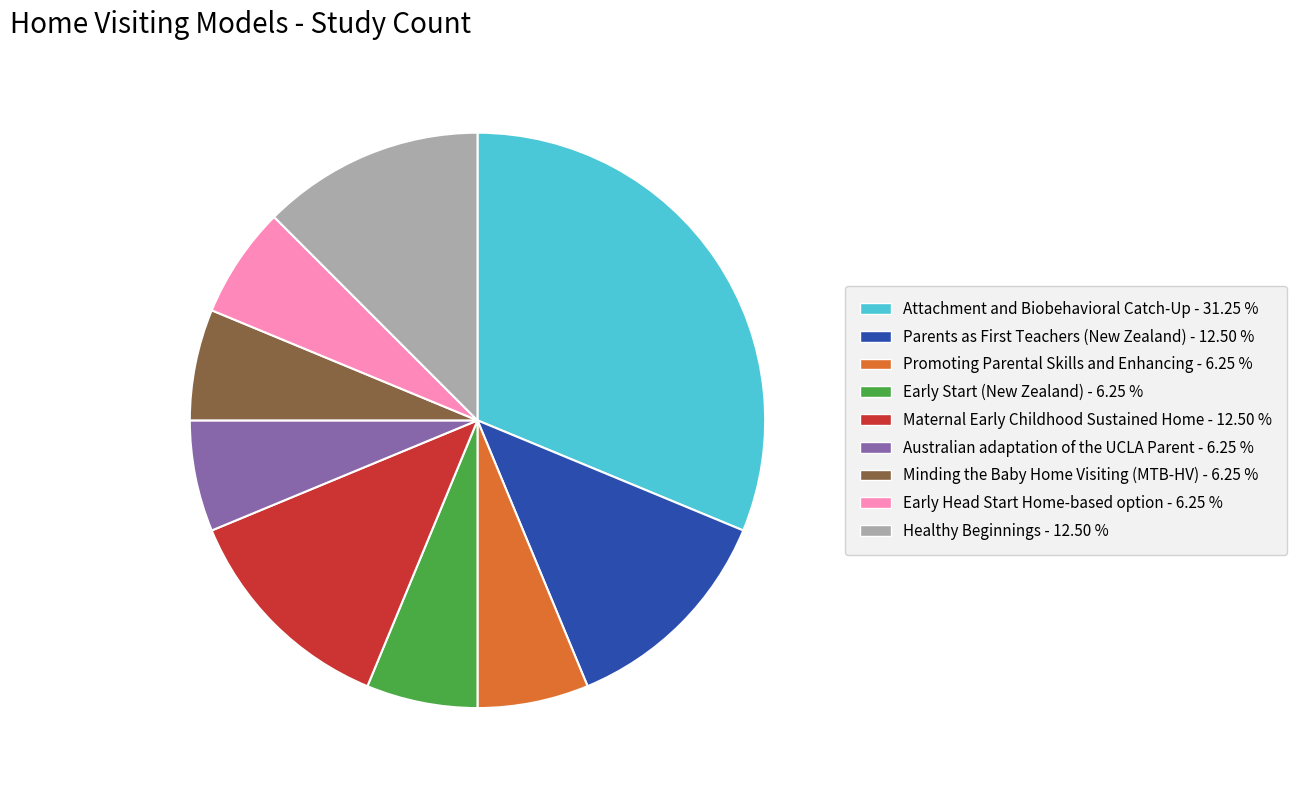

What is the largest slice in the pie chart?

Attachment and Biobehavioral Catch-Up